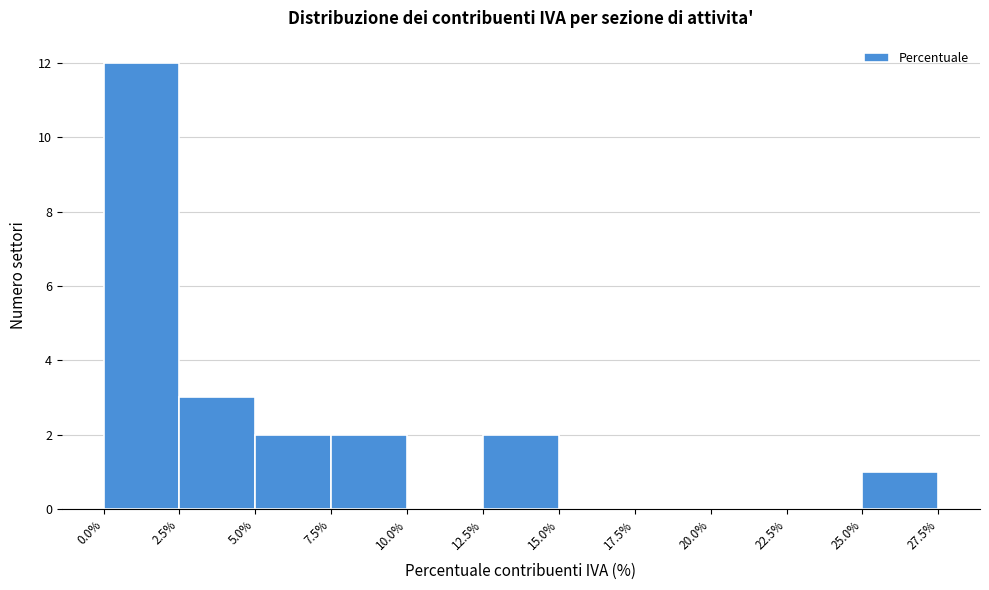

Which range on the x-axis has the tallest bar?

0.0% to 2.5%